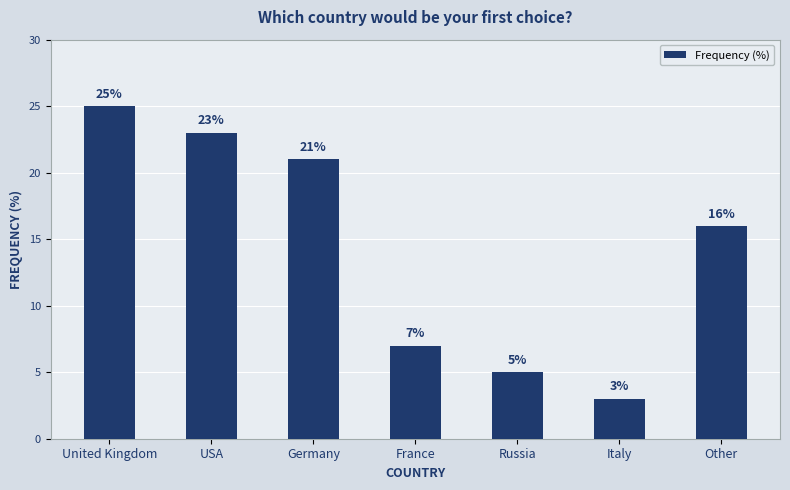

True or false: the data shows 5 at Russia.

True